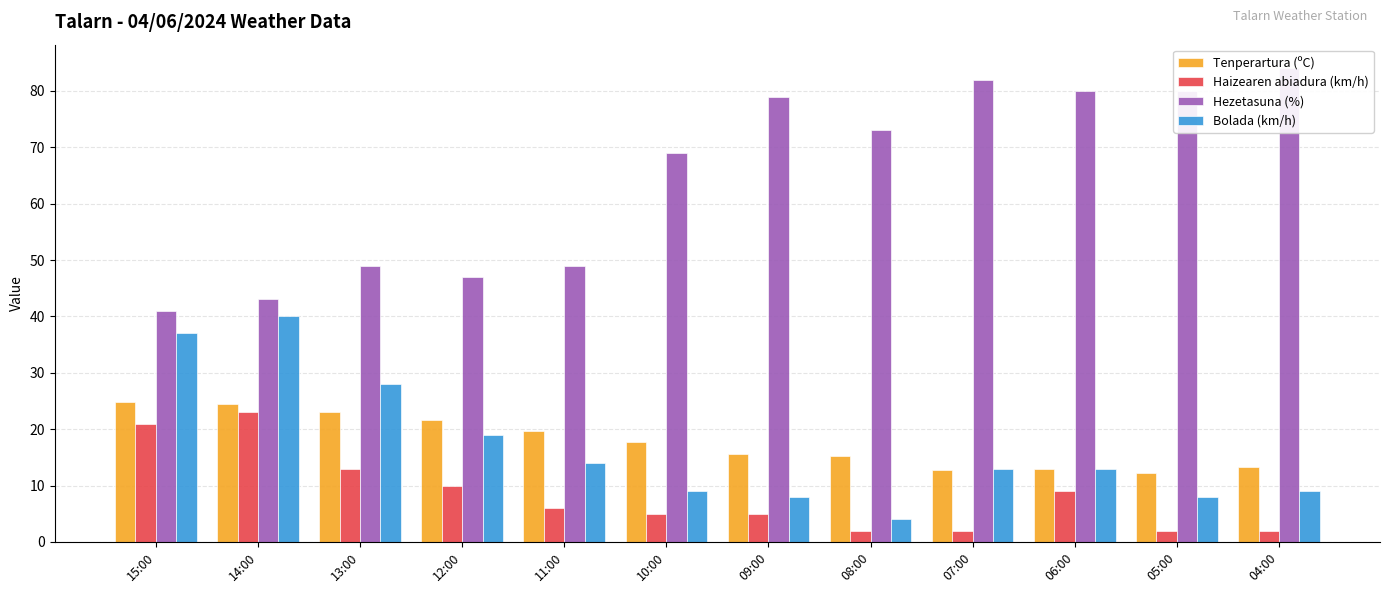

Which series changed the most between 12:00 and 09:00?

Hezetasuna (%)